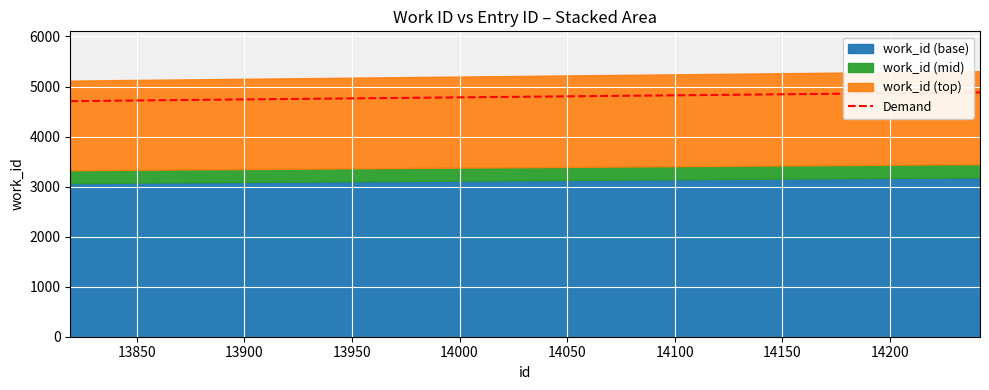

What is the difference between the maximum and second lowest values?

178